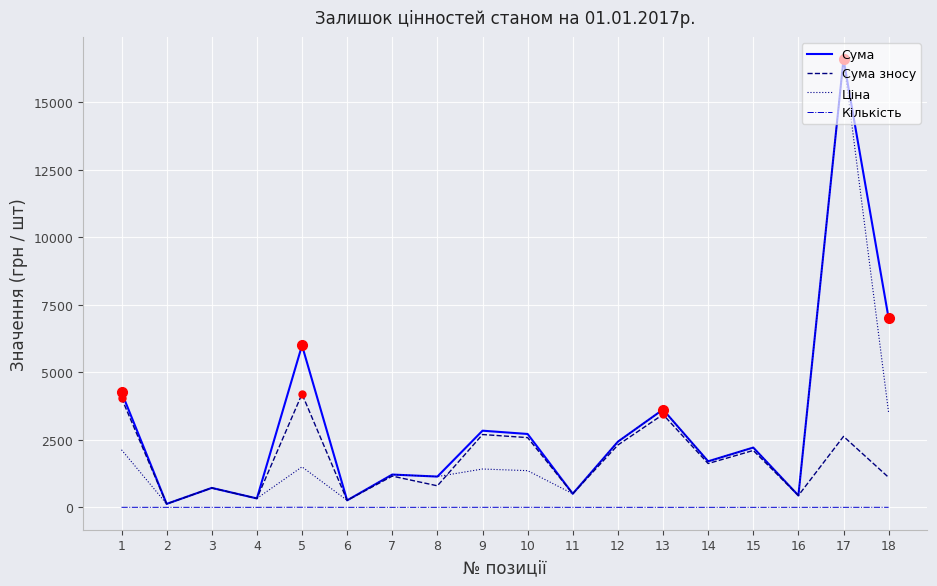

True or false: Сума has a value of 259.0 at 6.

True